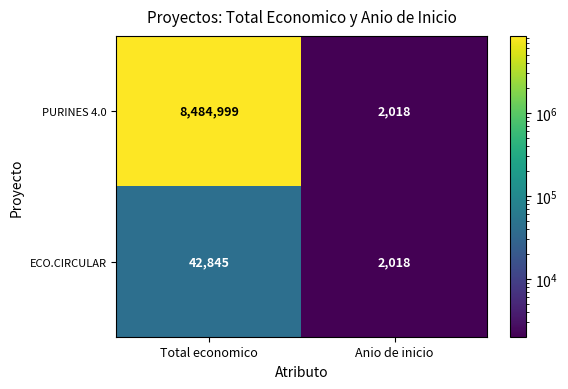

Read the PURINES 4.0 value at Anio de inicio.

2018